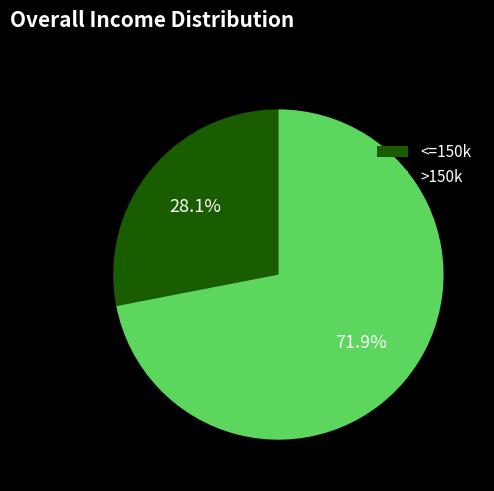

Rank the categories by value from highest to lowest.

>150k, <=150k